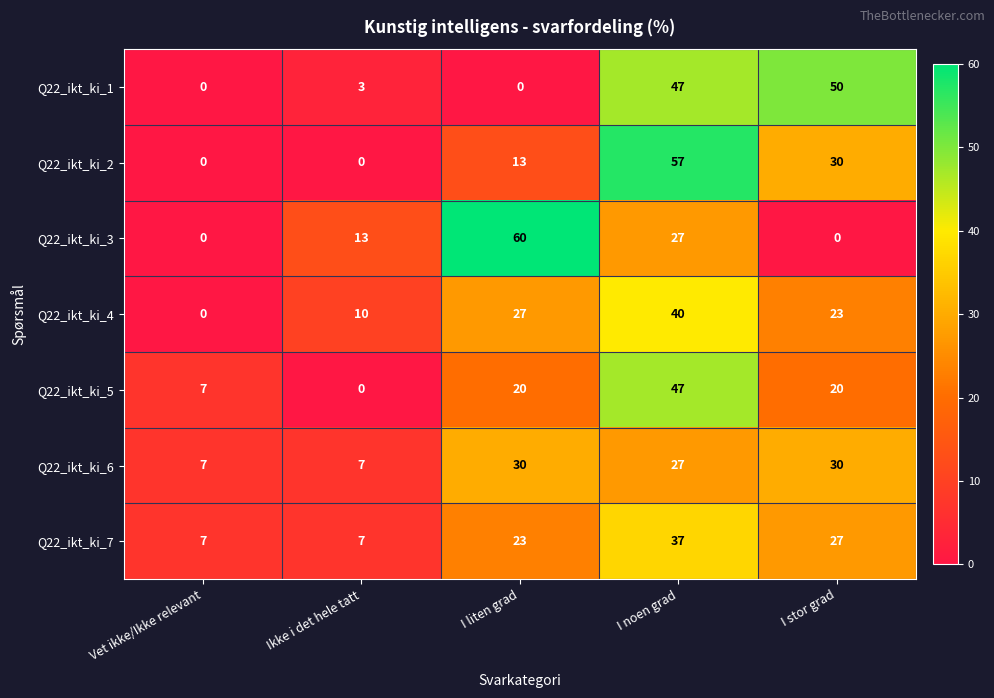

What is the difference between the second highest and minimum values in the Q22_ikt_ki_4 series?

27